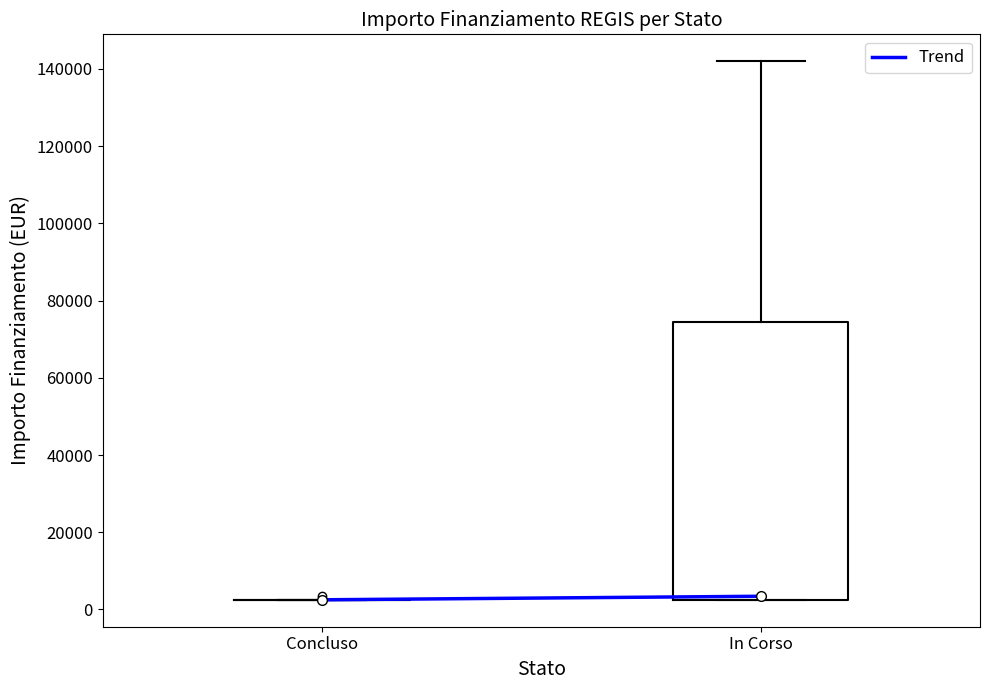

Comparing the boxes themselves (not the whiskers), which one is the tallest?

In Corso